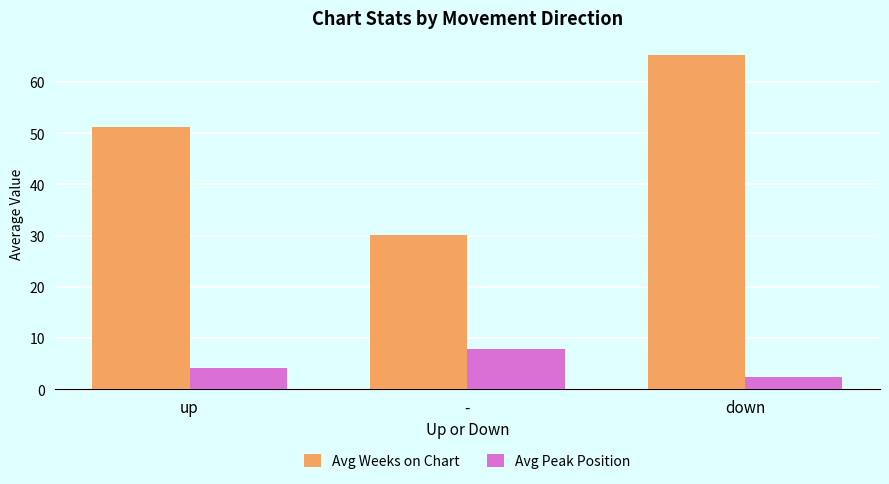

Which series has the largest range (max minus min)?

Avg Weeks on Chart